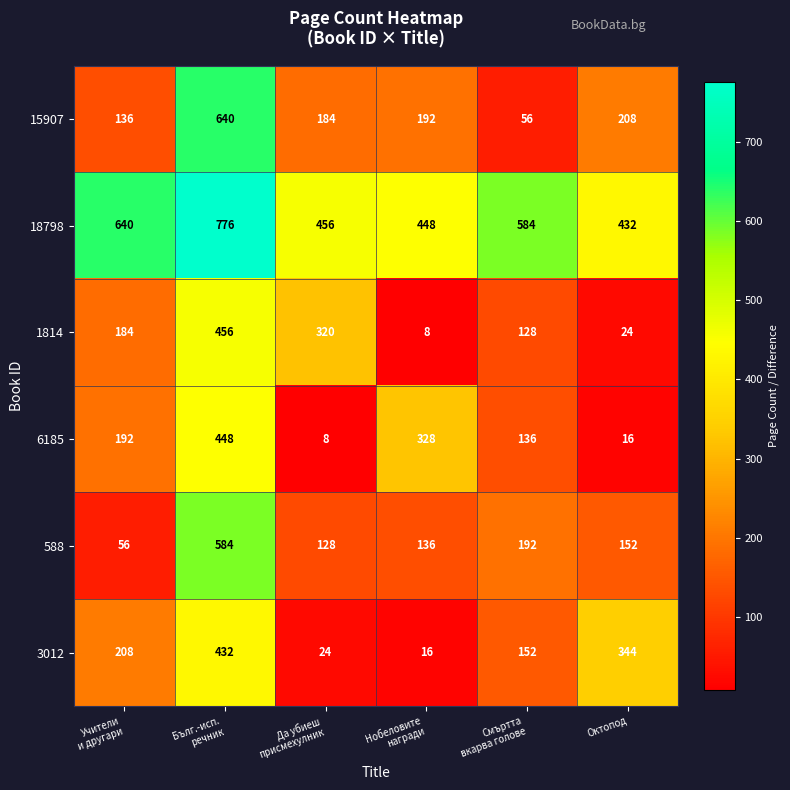

What is the highest value of the 3012 series?

432